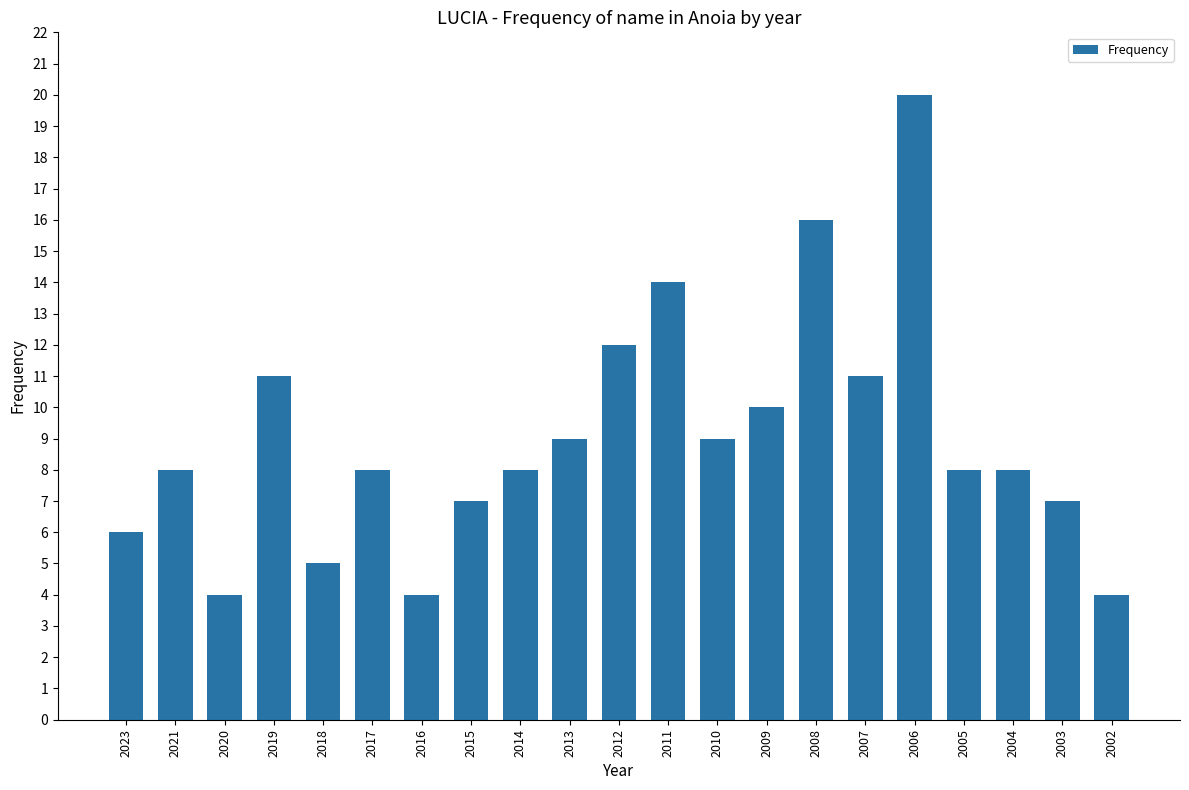

Between 2020 and 2004, which is larger?

2004